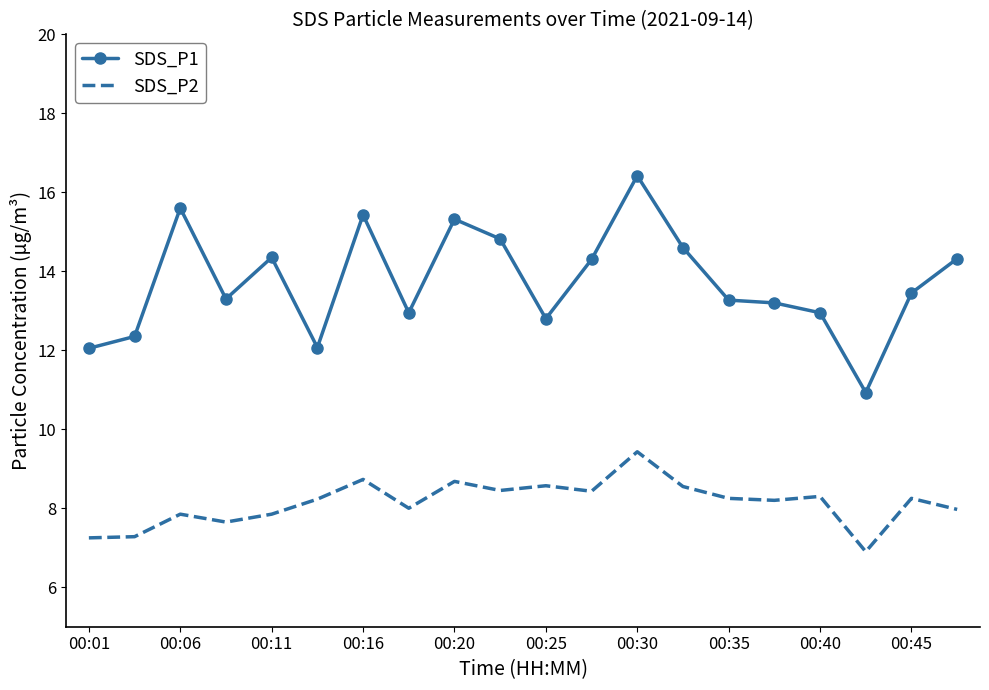

What is the smallest value displayed?

6.9